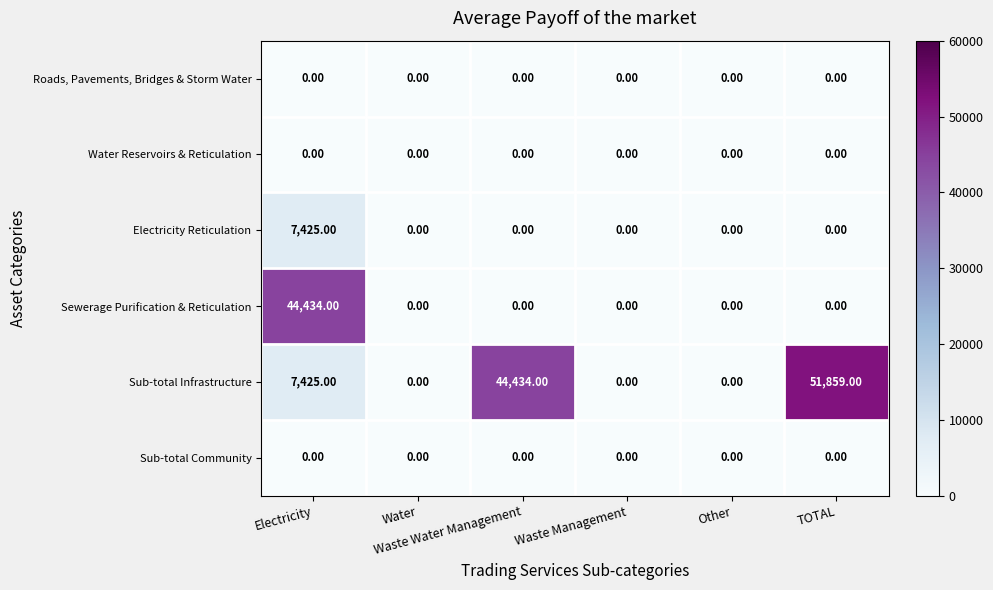

Which series has the largest total across all categories?

Sub-total Infrastructure